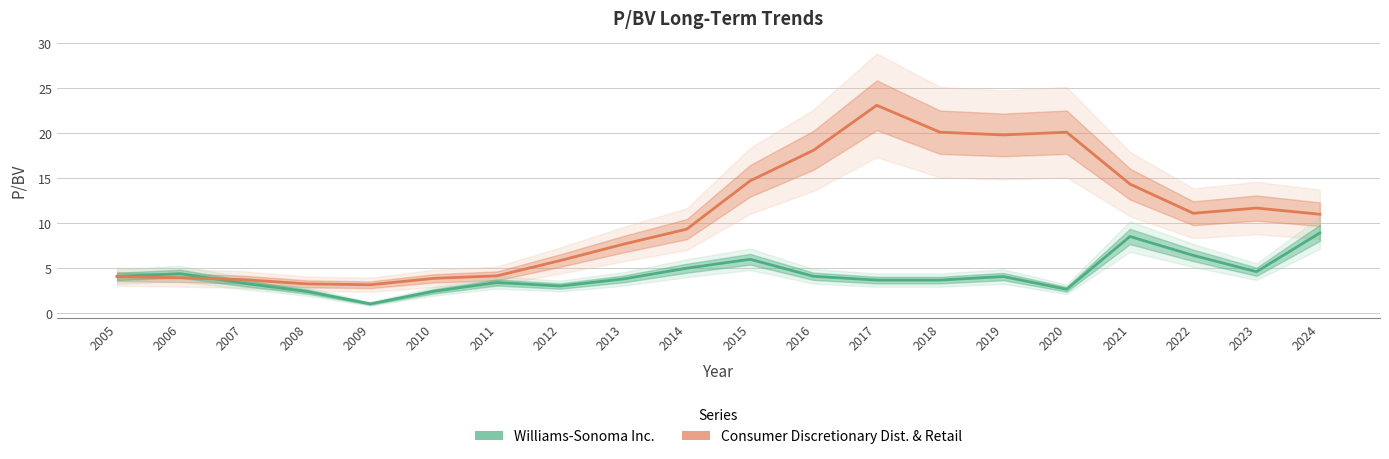

The value of Consumer Discretionary Dist. & Retail at 2009 is 4.9. True or false?

False